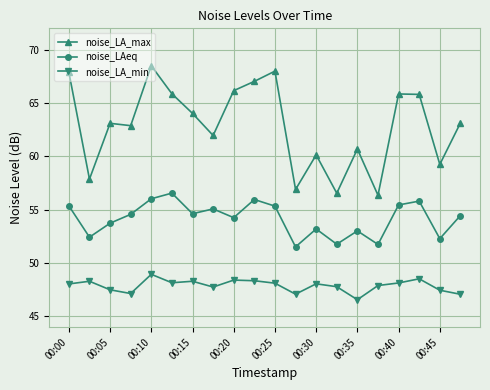

At how many categories does at least one series exceed 51?

20